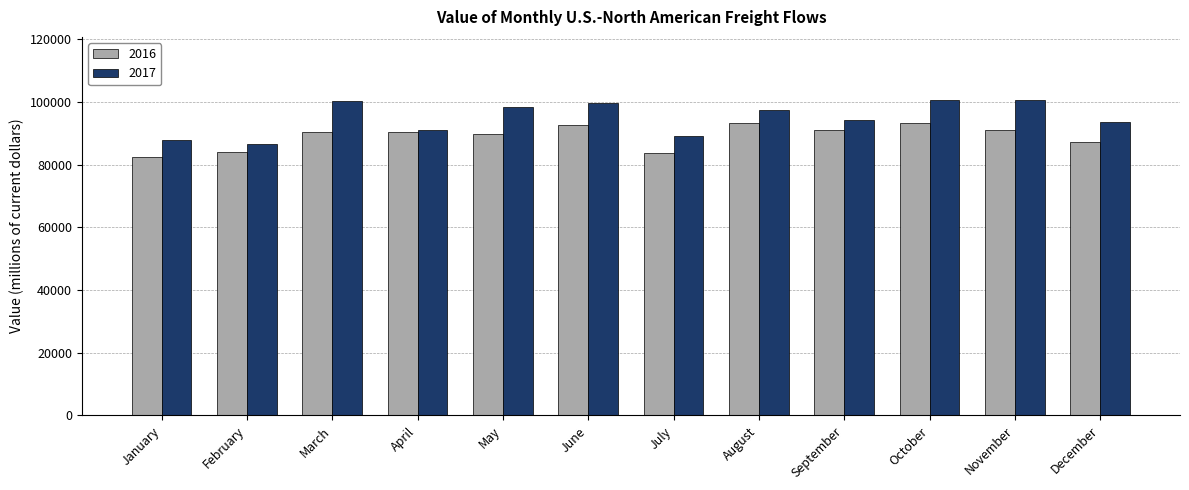

What is the approximate value of 2017 at June?

99764.2